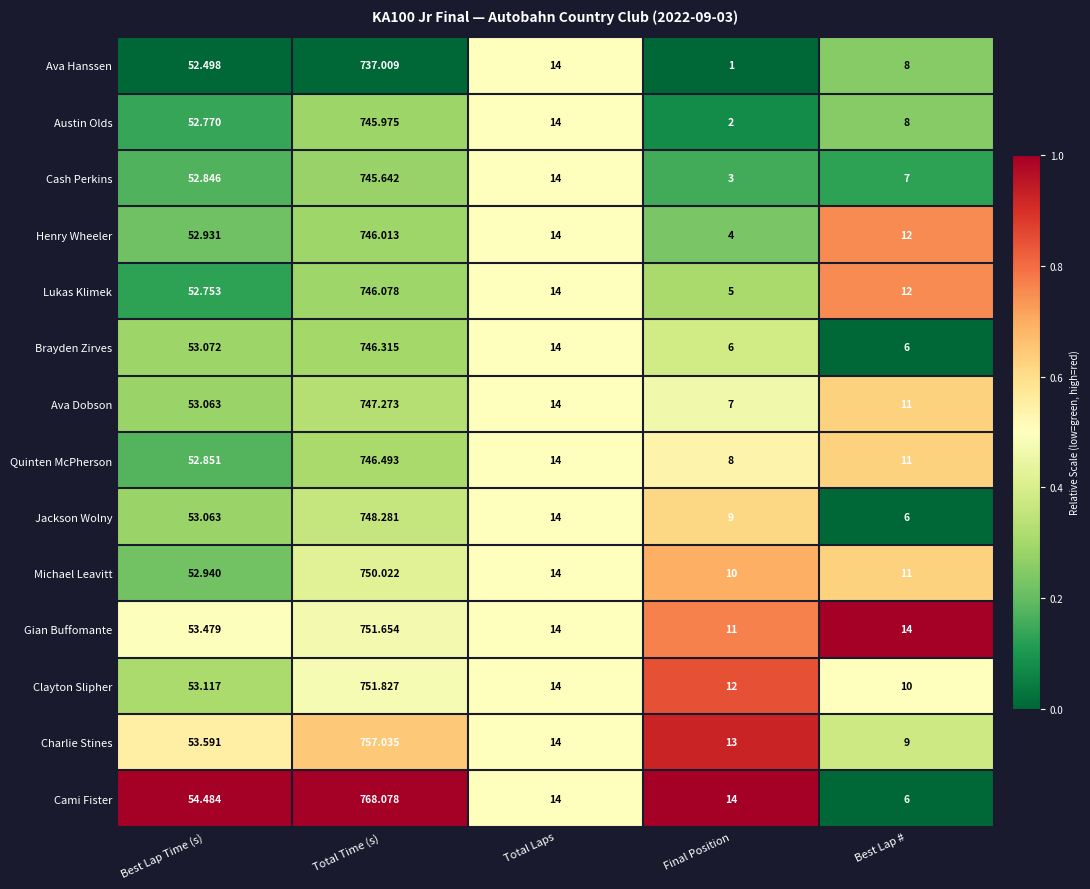

At which label does Cash Perkins first exceed 14?

Best Lap Time (s)